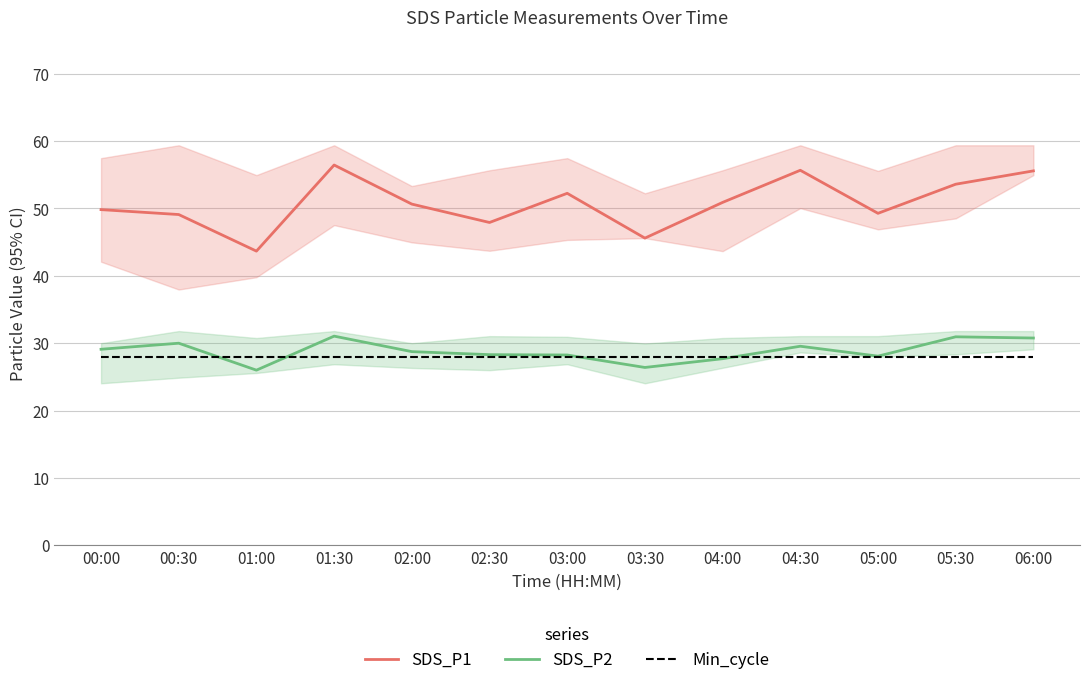

What is the minimum value for Min_cycle?

28.0